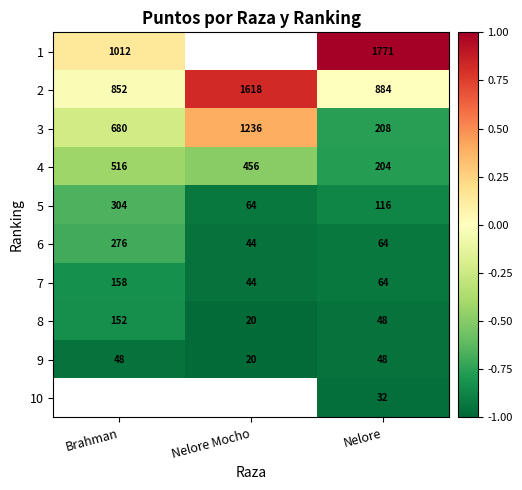

Is the value of 4 at Nelore Mocho greater than the value of 9 at Brahman?

Yes